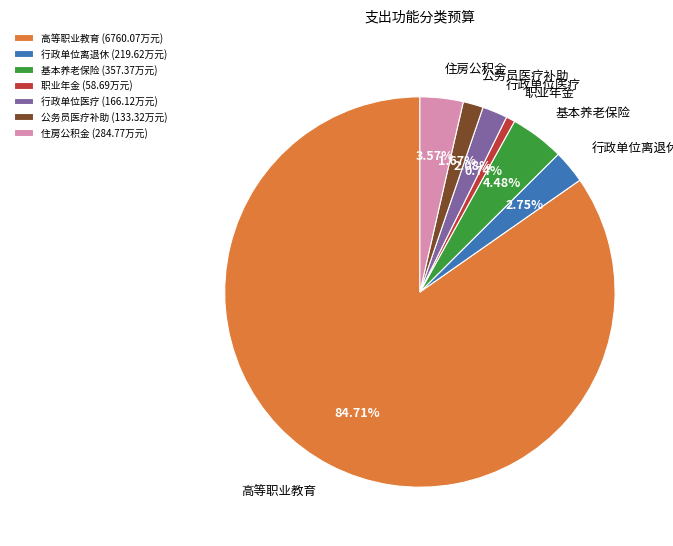

Which has a higher value, 高等职业教育 (6760.07万元) or 职业年金 (58.69万元)?

高等职业教育 (6760.07万元)